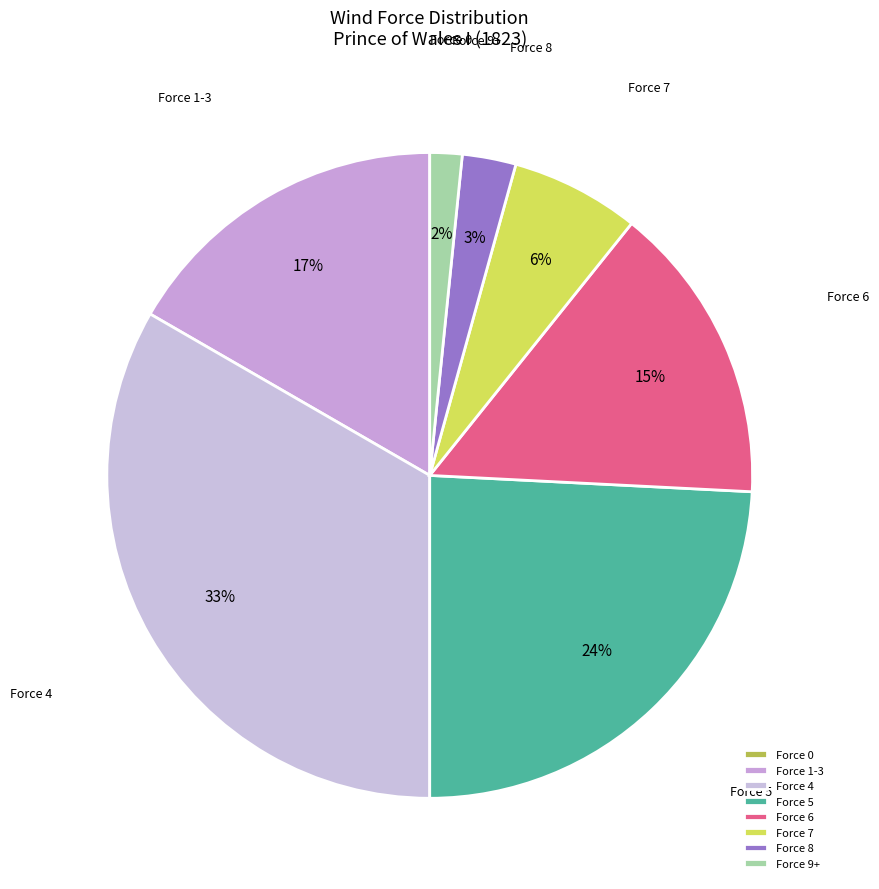

Is there any slice that represents more than half of the pie?

No